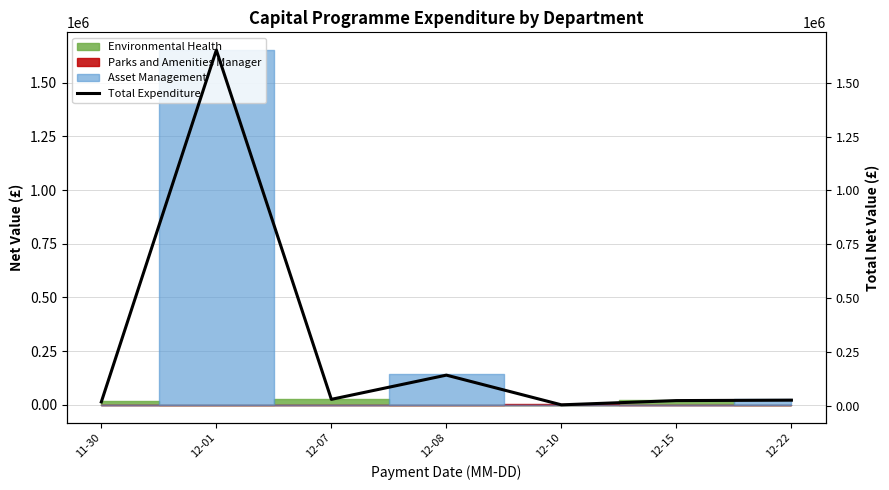

Which label corresponds to the largest value in the chart?

12-01